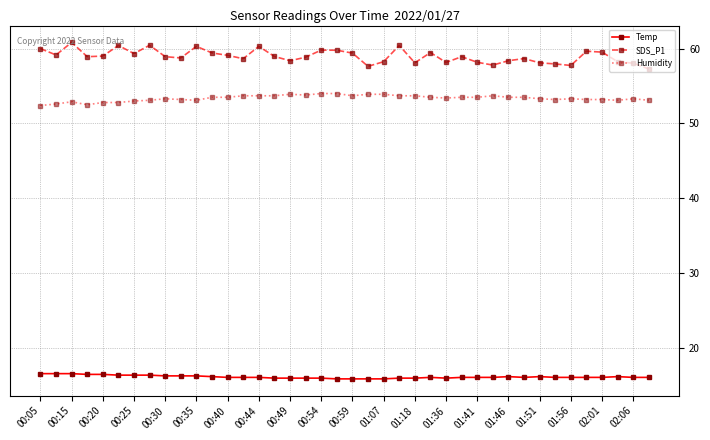

True or false: Humidity has more than 2 interior local peaks.

True